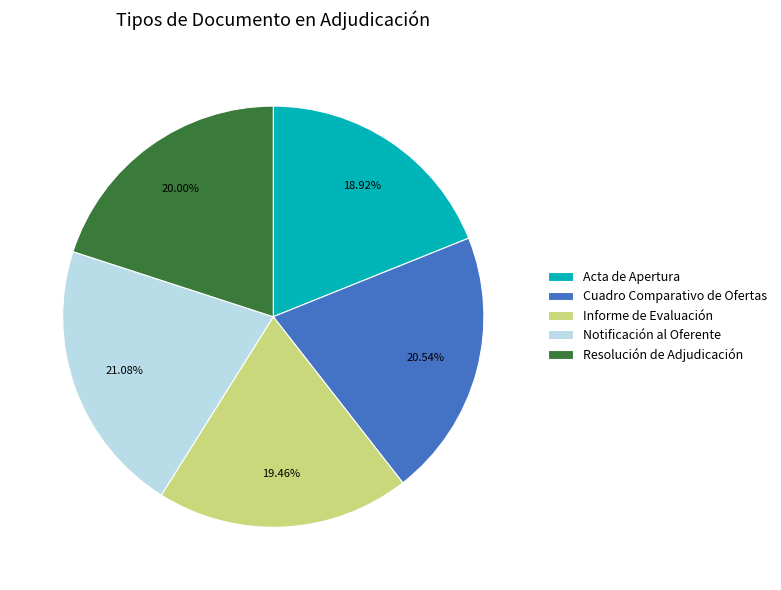

The Cuadro Comparativo de Ofertas slice represents 10% of the pie. True or false?

False